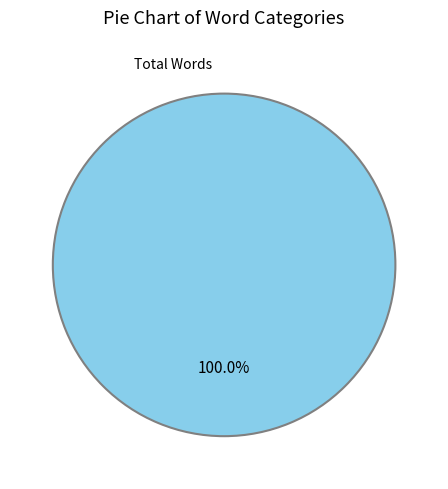

Is there a majority slice in this chart?

Yes